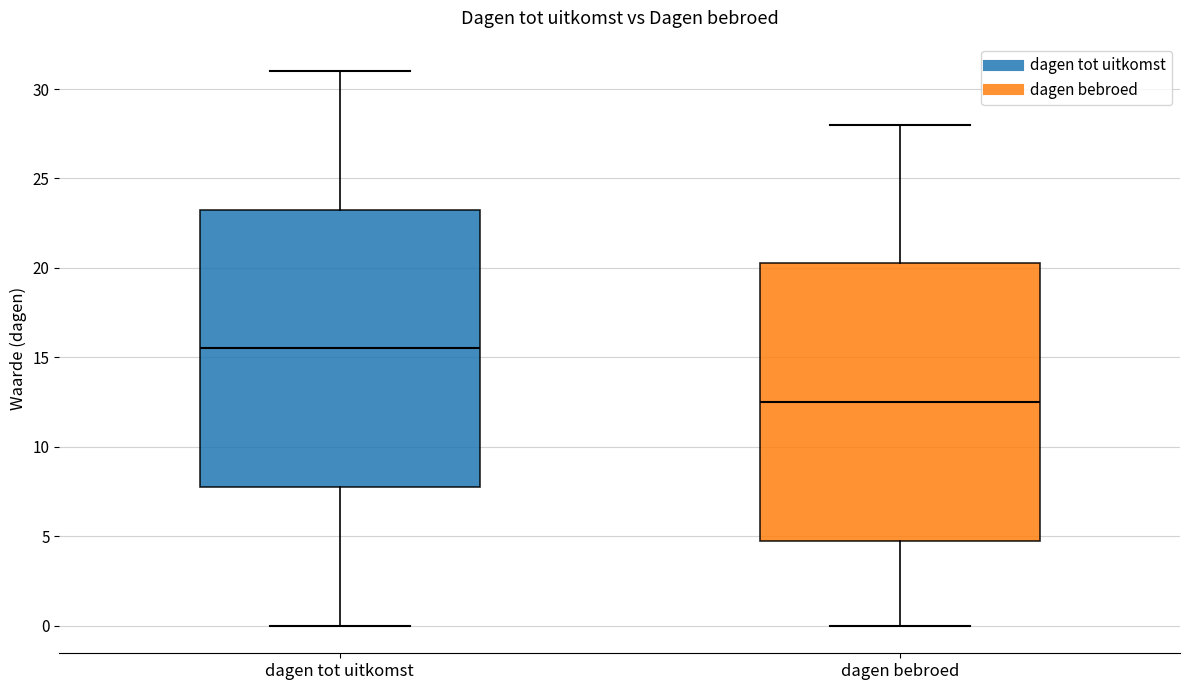

Which box's median line is the lowest?

dagen bebroed